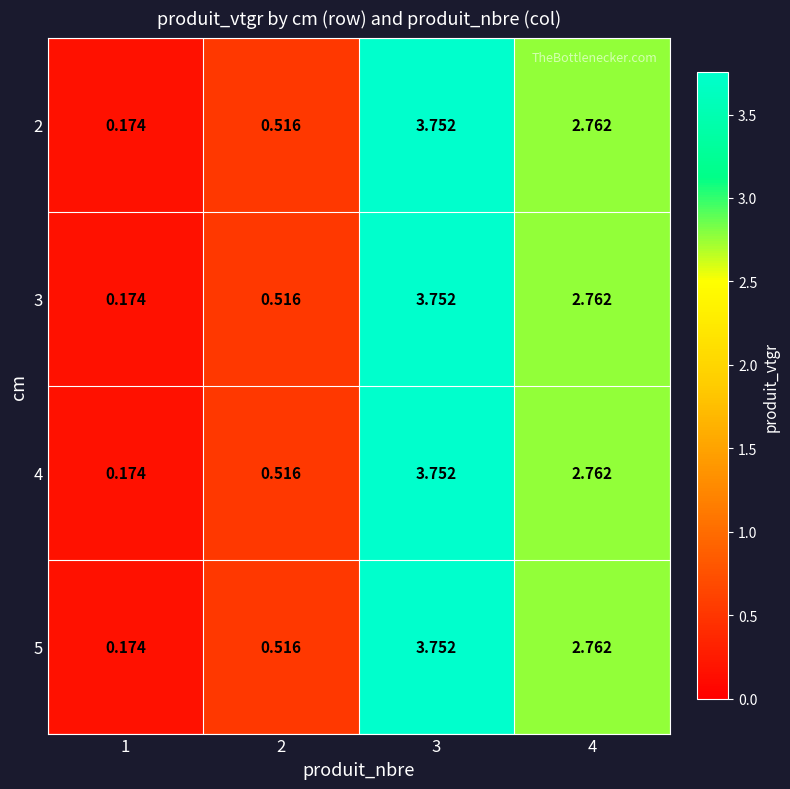

Which series has the largest total across all categories?

2